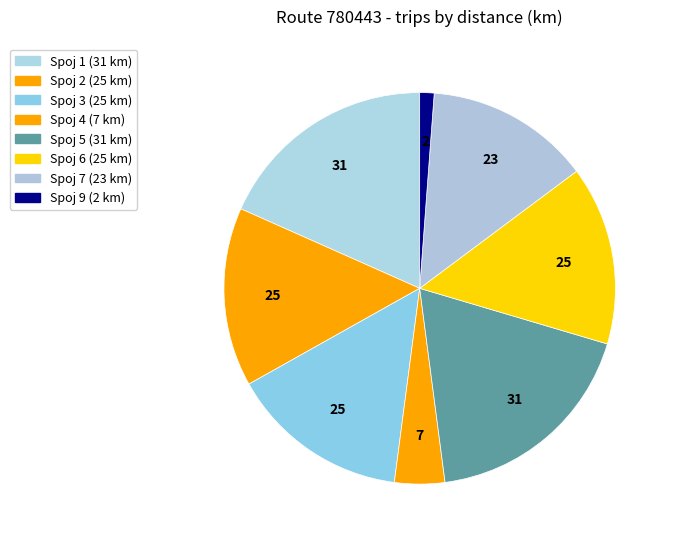

Count the number of slices in the pie.

8